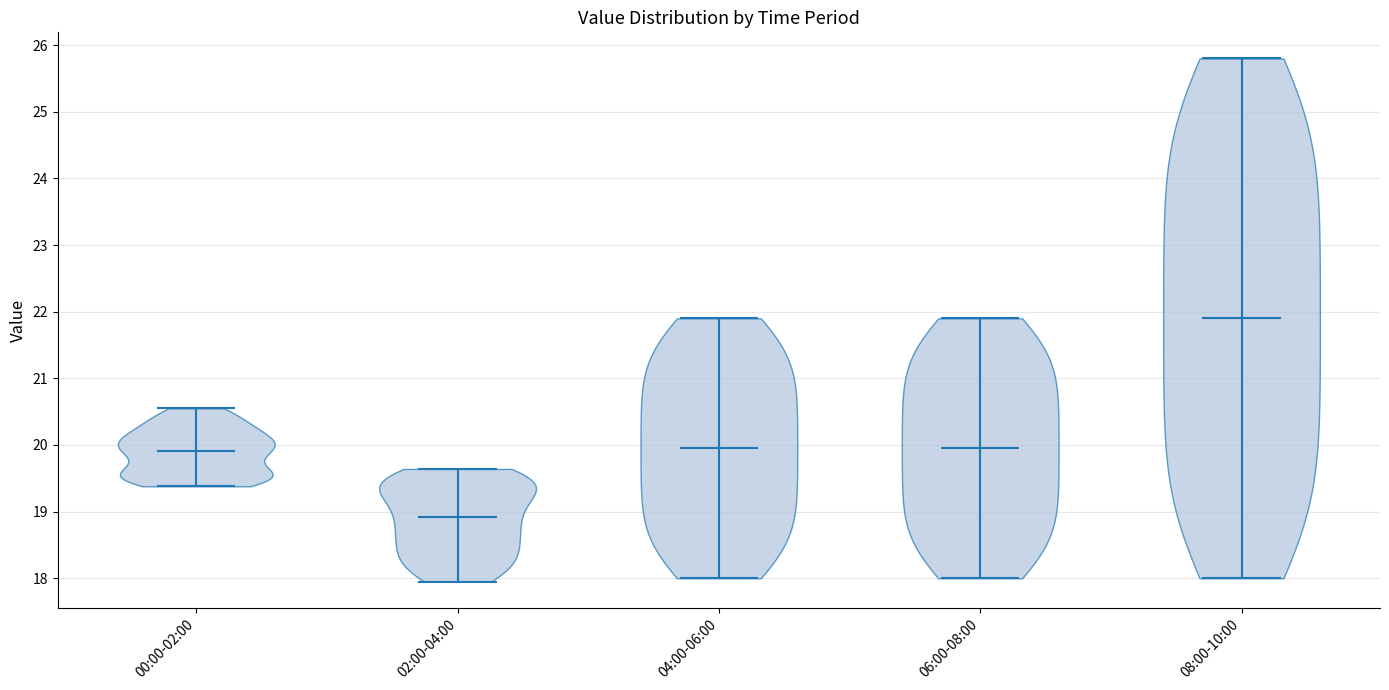

Which violin has the lowest median line?

02:00-04:00